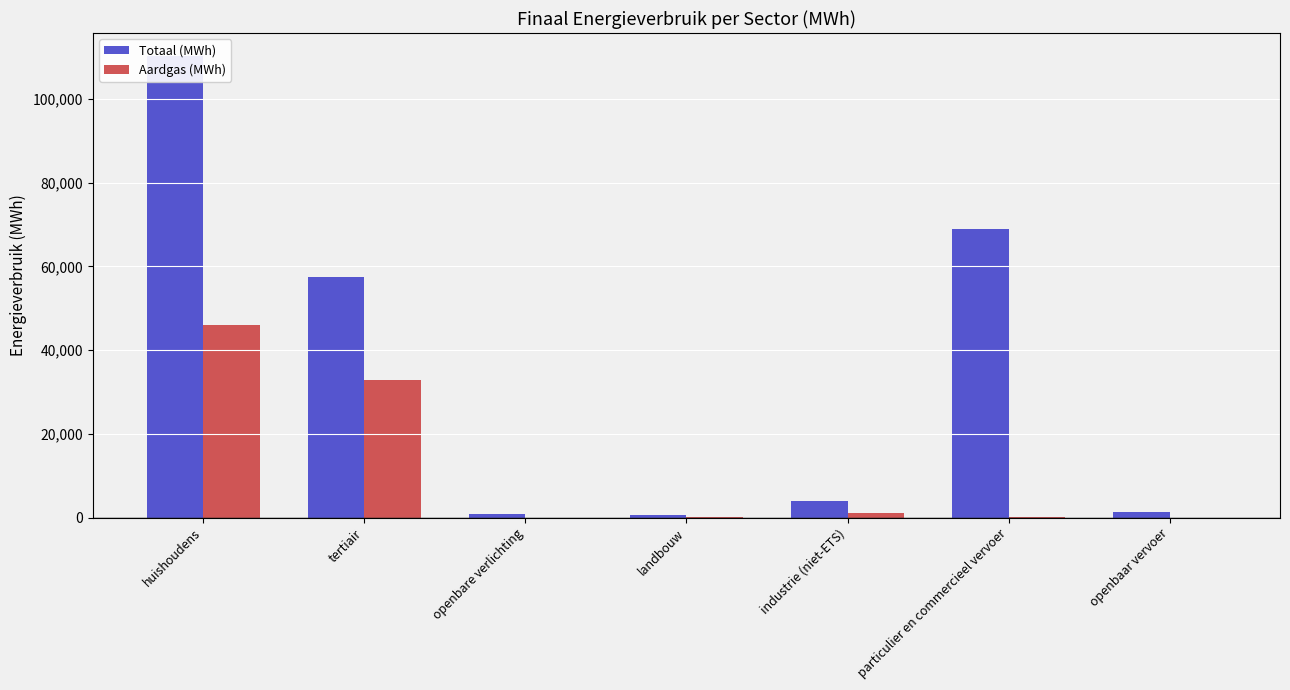

What is the spread (max minus min) of values at tertiair?

24477.8